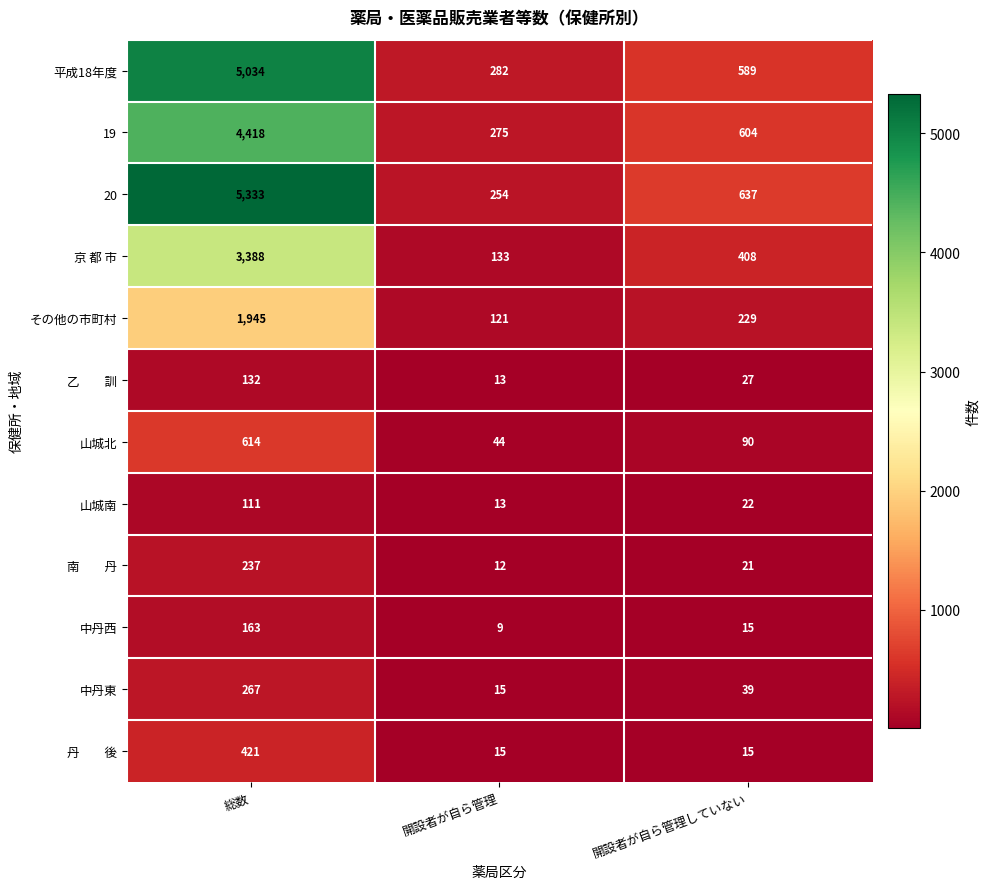

True or false: 平成18年度 has a value of 7921 at 総数.

False